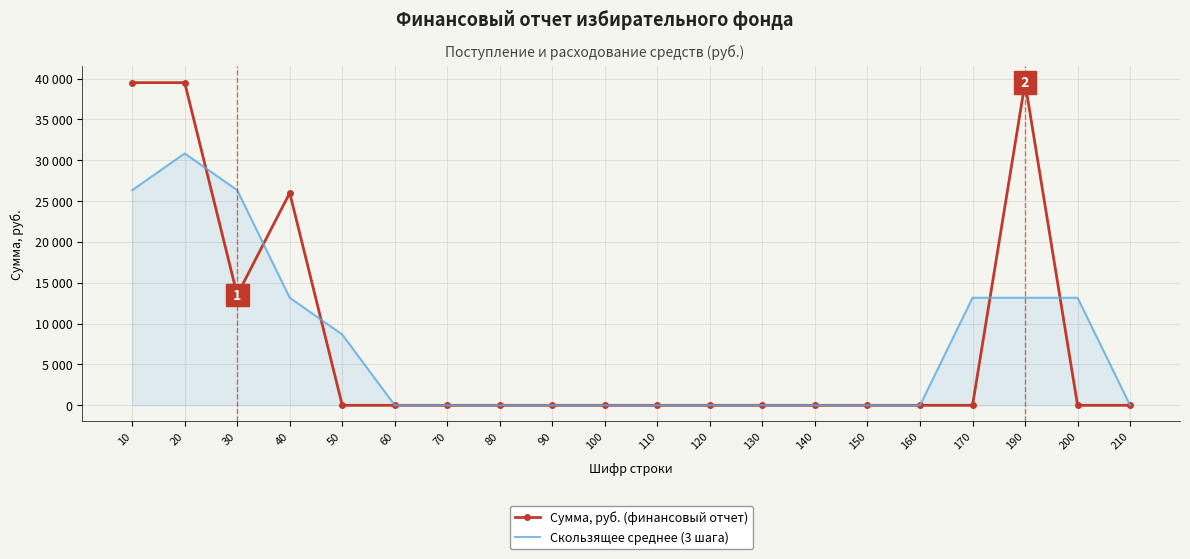

Which label corresponds to the largest value in the chart?

10